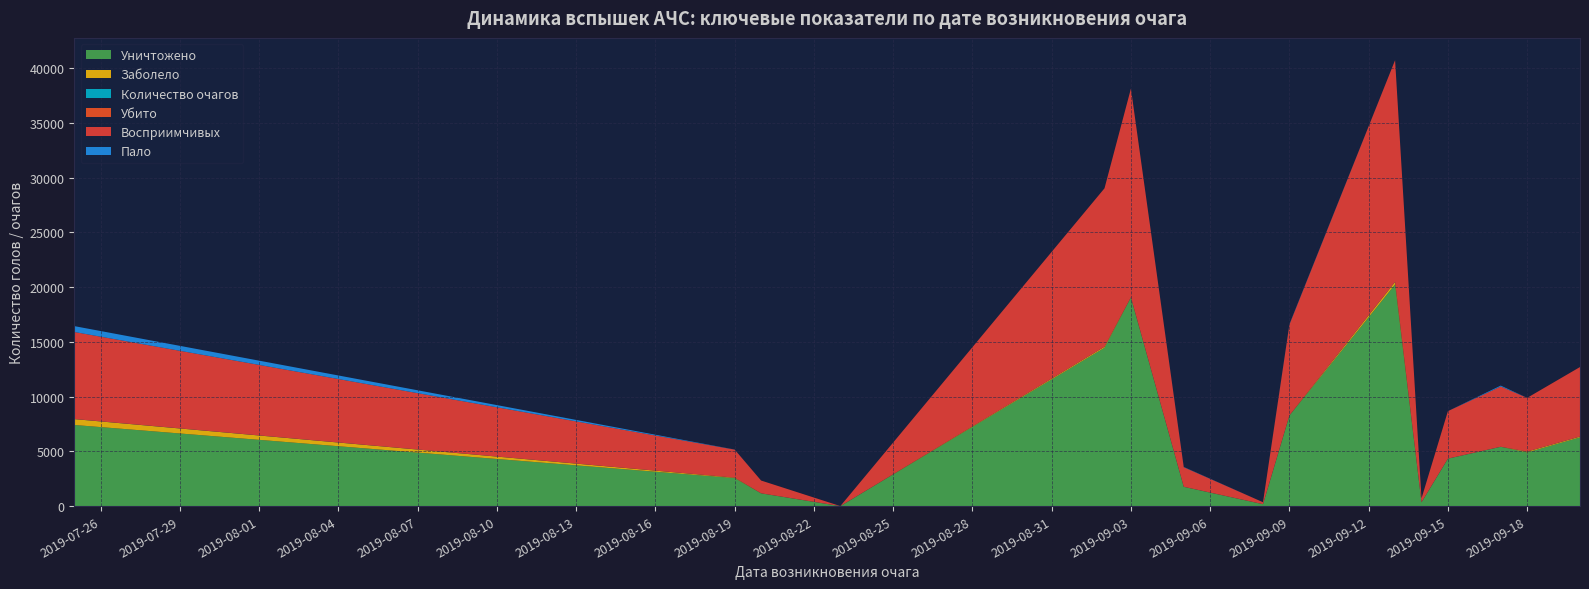

Reading left to right, extract all data points from this chart.

Уничтожено: 7416	2560	1166	3	14468	19058	1765	177	8275	20248	351	4339	5422	4905	6280
Заболело: 536	42	7	0	97	24	4	4	11	237	4	0	0	79	71
Количество очагов: 7	1	1	1	2	3	2	1	3	5	1	2	2	4	6
Убито: 0	0	0	0	0	0	0	0	0	0	0	0	0	0	0
Восприимчивых: 7952	2560	1166	3	14468	19058	1787	177	8297	20248	351	4339	5505	4905	6351
Пало: 536	8	0	0	0	0	22	0	33	0	0	0	83	0	0